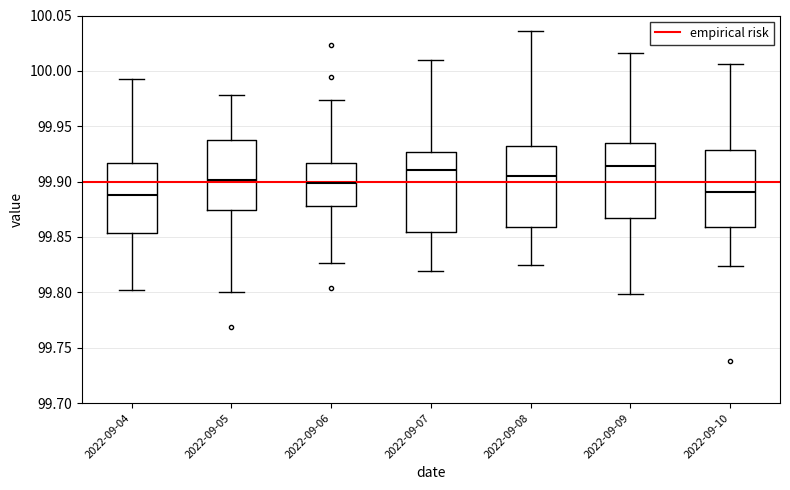

Reading left to right, transcribe this box plot: for each box, give where its median line is, the range the box spans, and where its two whiskers end, as read against the y-axis. The values are not printed on the chart, so give them approximately, as read against the axis.

2022-09-04: median 99.890, box 99.855 to 99.915, whiskers 99.800 to 99.995
2022-09-05: median 99.900, box 99.875 to 99.940, whiskers 99.800 to 99.980
2022-09-06: median 99.900, box 99.880 to 99.915, whiskers 99.825 to 99.975
2022-09-07: median 99.910, box 99.855 to 99.925, whiskers 99.820 to 100.010
2022-09-08: median 99.905, box 99.860 to 99.930, whiskers 99.825 to 100.035
2022-09-09: median 99.915, box 99.865 to 99.935, whiskers 99.800 to 100.015
2022-09-10: median 99.890, box 99.860 to 99.930, whiskers 99.825 to 100.005